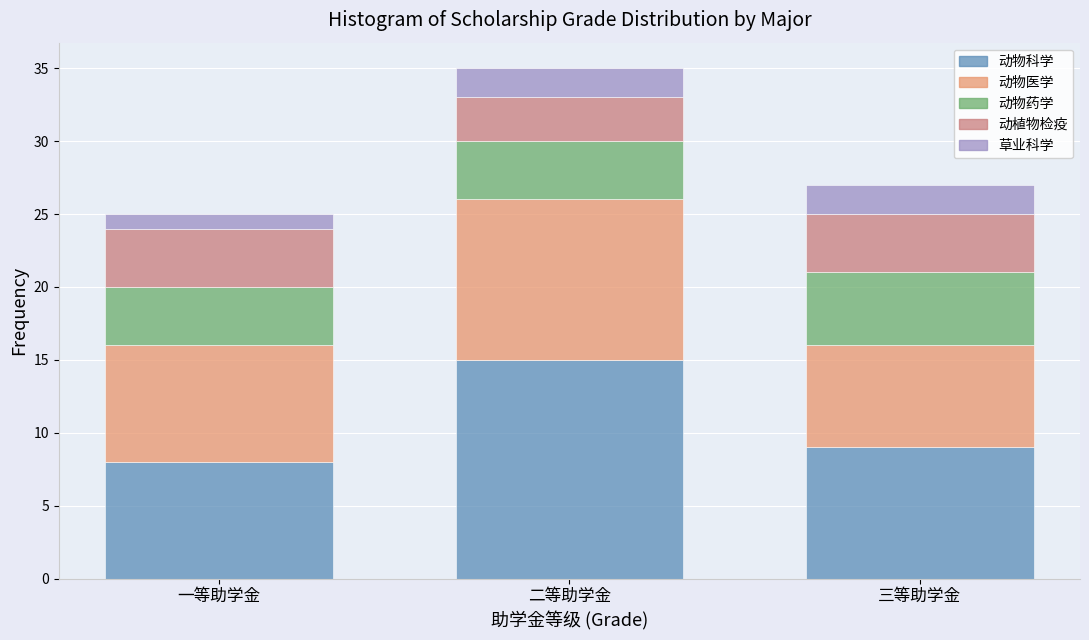

Reading left to right, transcribe the values for 动物科学.

8	15	9